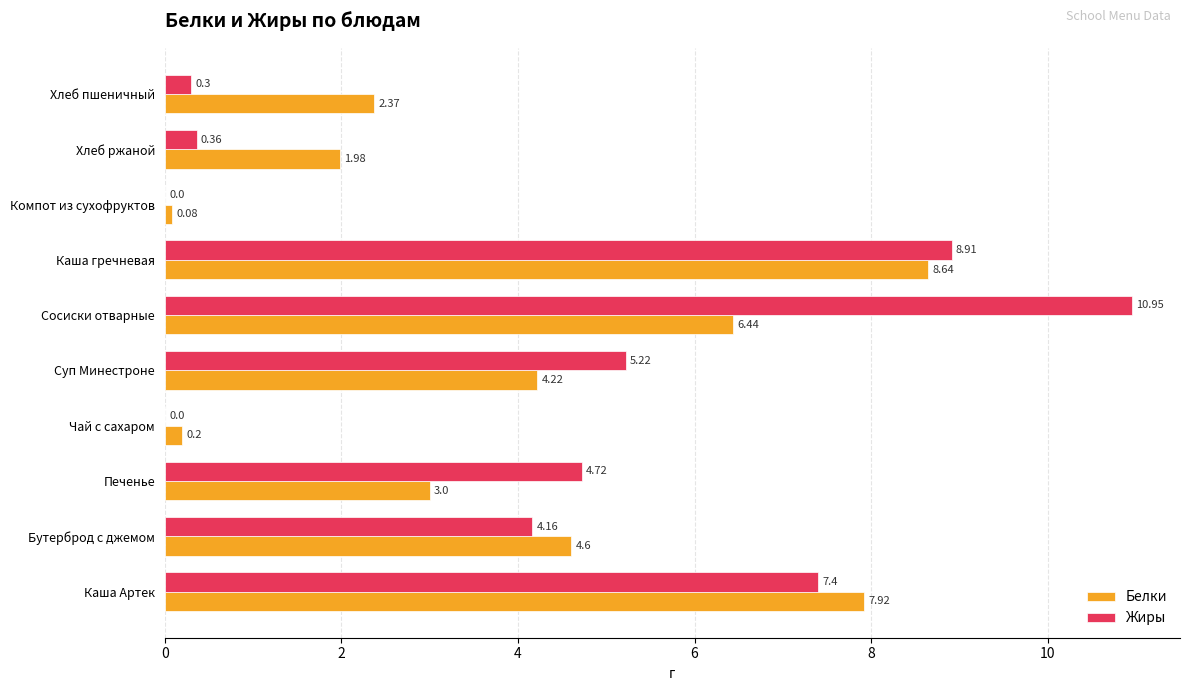

At which category does the chart reach its peak across all series?

Сосиски отварные